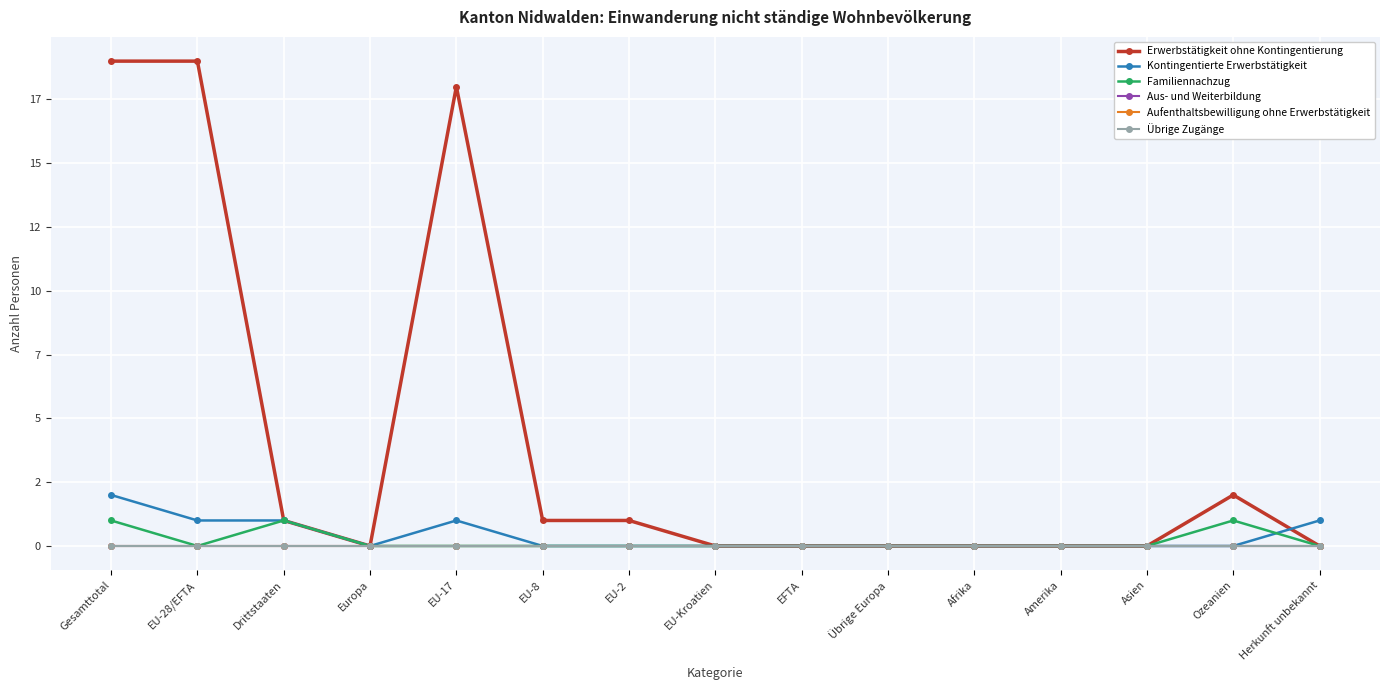

Is this an area chart (filled region under the line)?

No